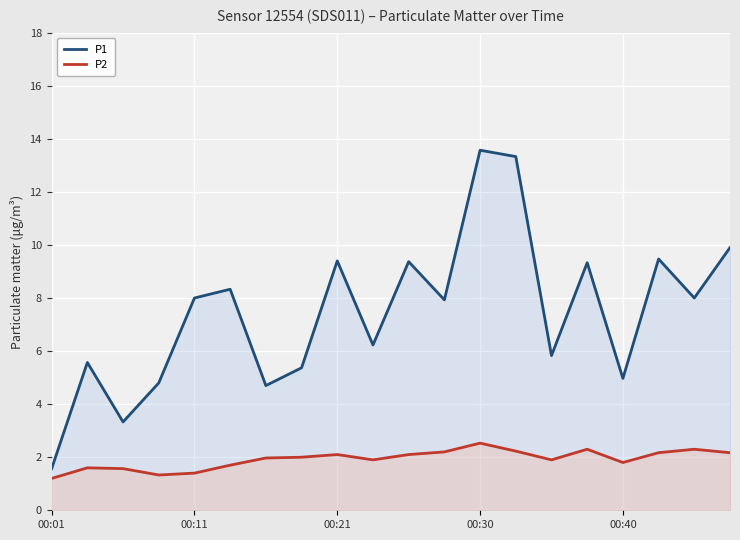

What is the lowest value of the P2 series?

1.2